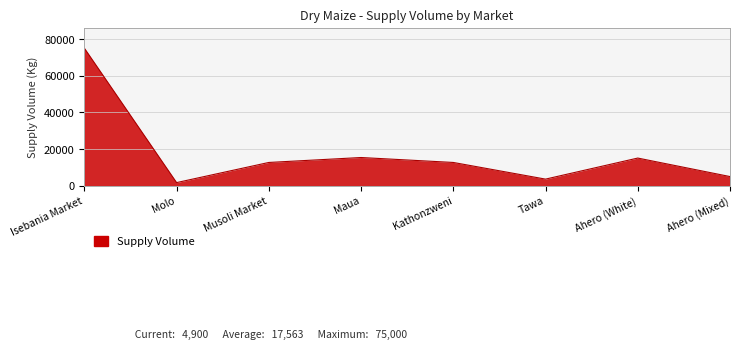

At which category does the data reach its first local valley?

Molo